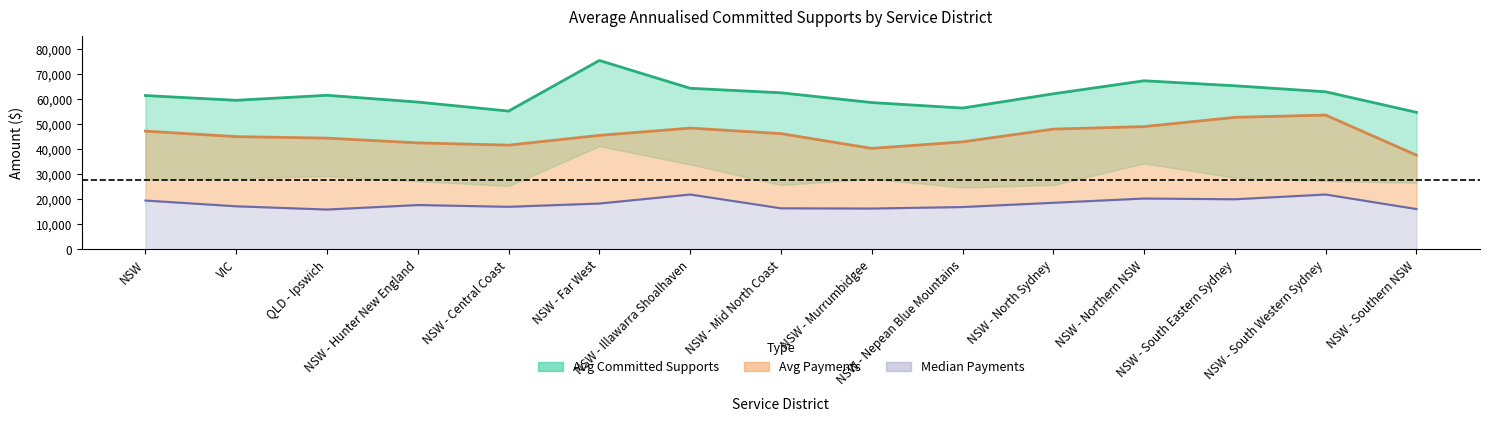

Rank the series by their average value, from highest to lowest.

avg_committed, avg_payments, median_payments